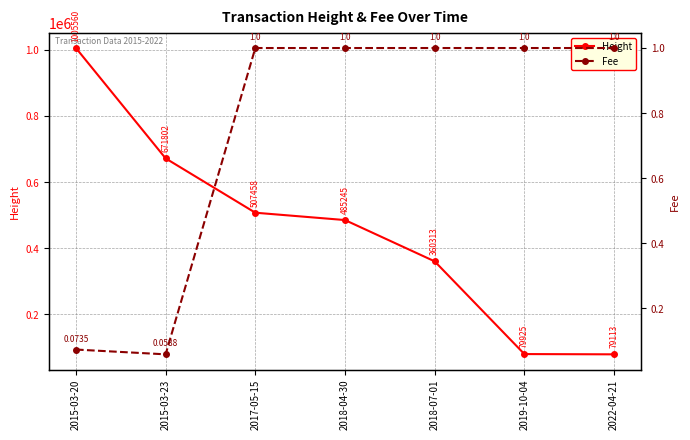

At which label is Fee closest to 0?

2015-03-23